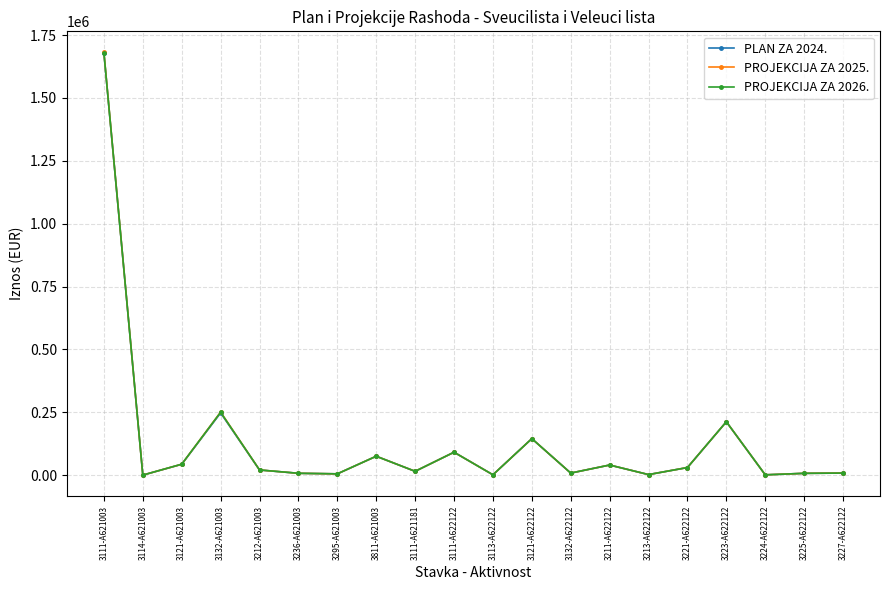

True or false: PROJEKCIJA ZA 2025. has more than 1 interior local peaks.

True